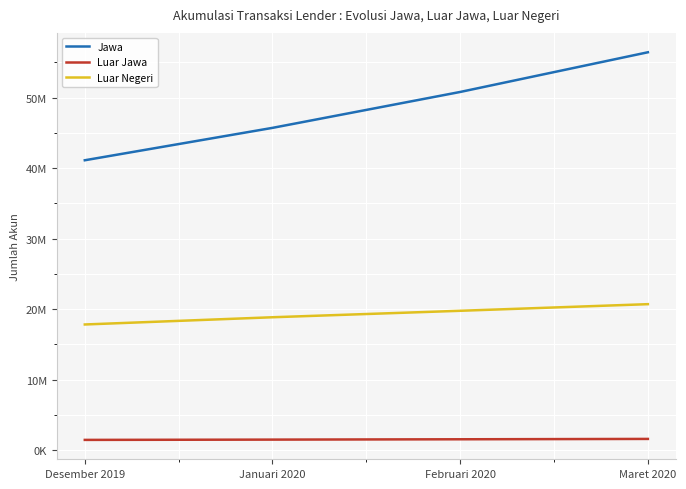

Is this an area chart (filled region under the line)?

No